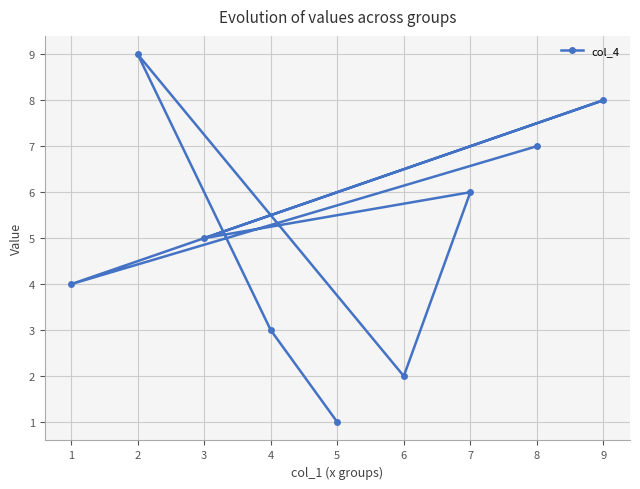

The value at 2 is 13. True or false?

False